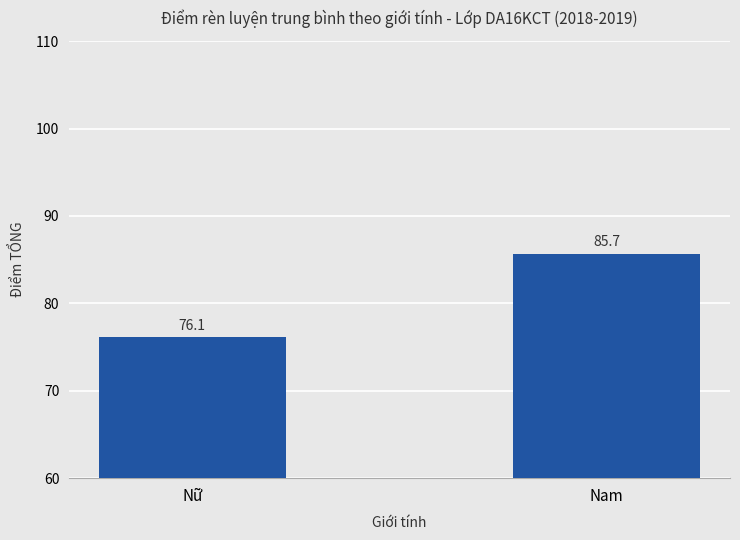

What is the label of the 1st bar from the left?

Nữ